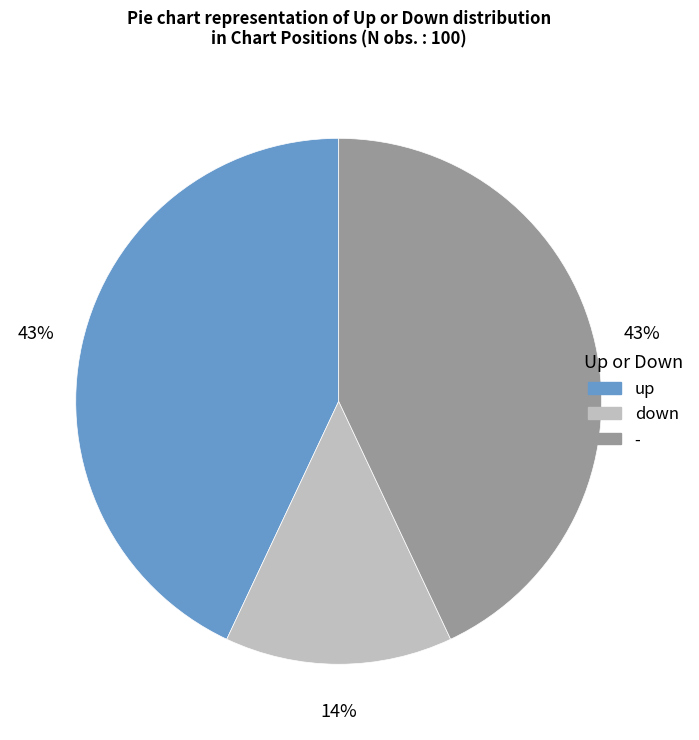

What is the smallest slice in the pie chart?

down